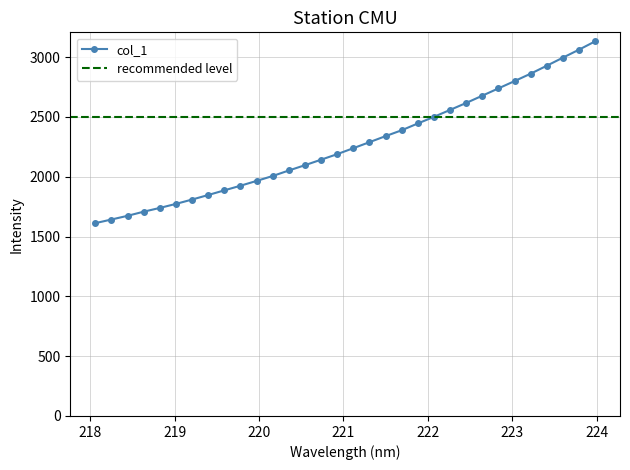

Count the number of categories in the chart.

32